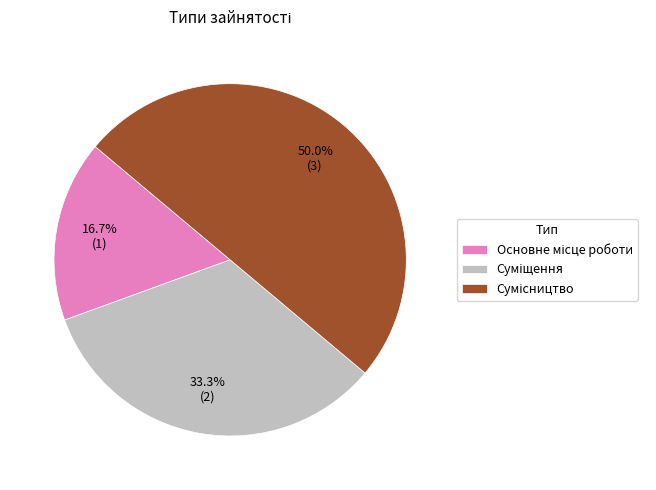

Rank the categories by value from highest to lowest.

Сумісництво, Суміщення, Основне місце роботи